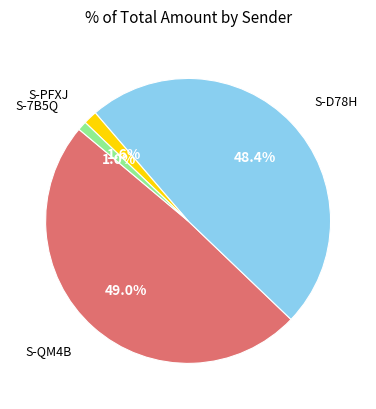

How many slices are in this pie chart?

4